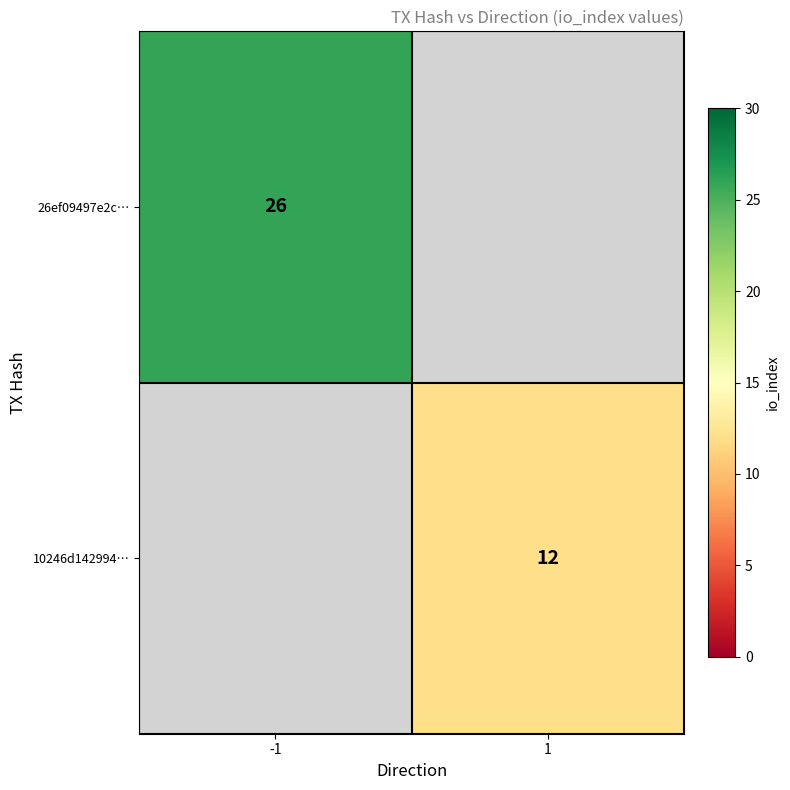

Which category has the lowest value across all series?

1